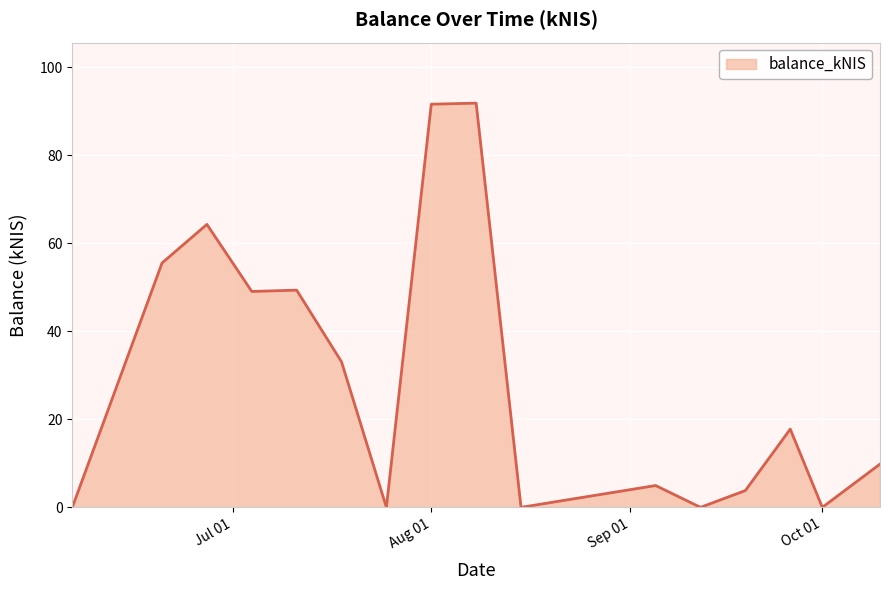

Is it true that the value at Aug 01 is 91.6?

True